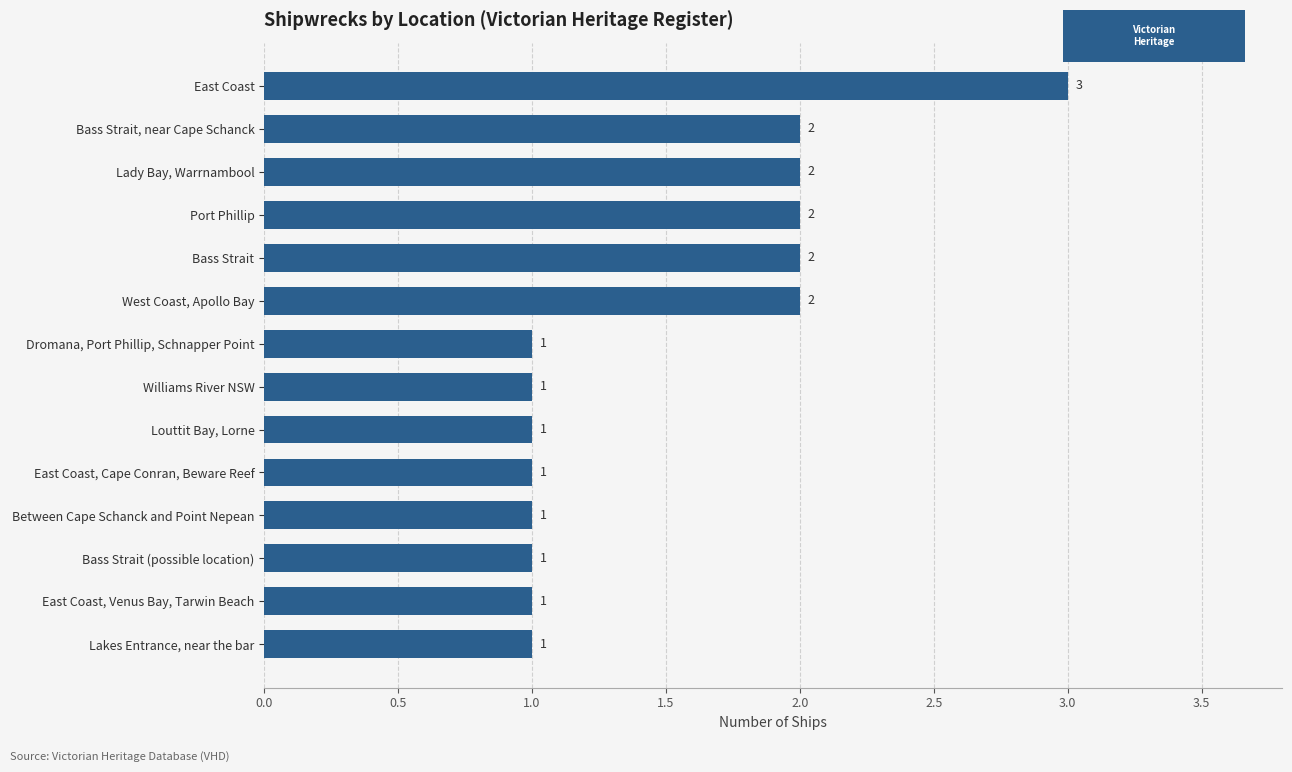

Between Bass Strait (possible location) and Port Phillip, which is larger?

Port Phillip